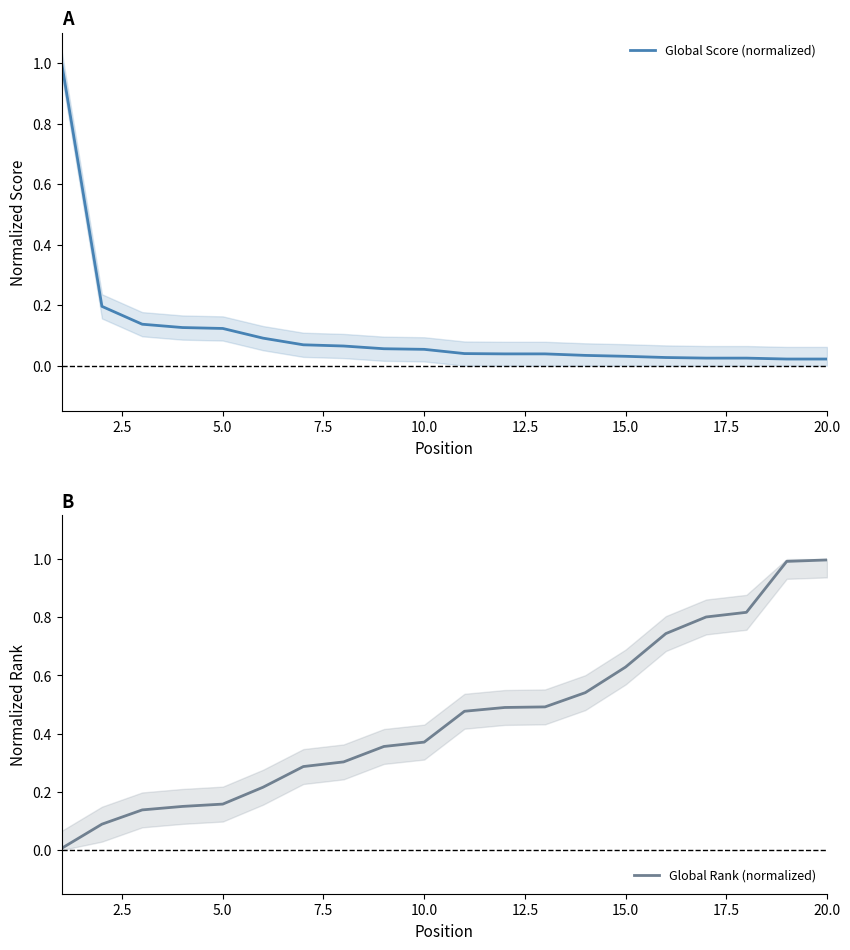

Count the number of data series in this chart.

2